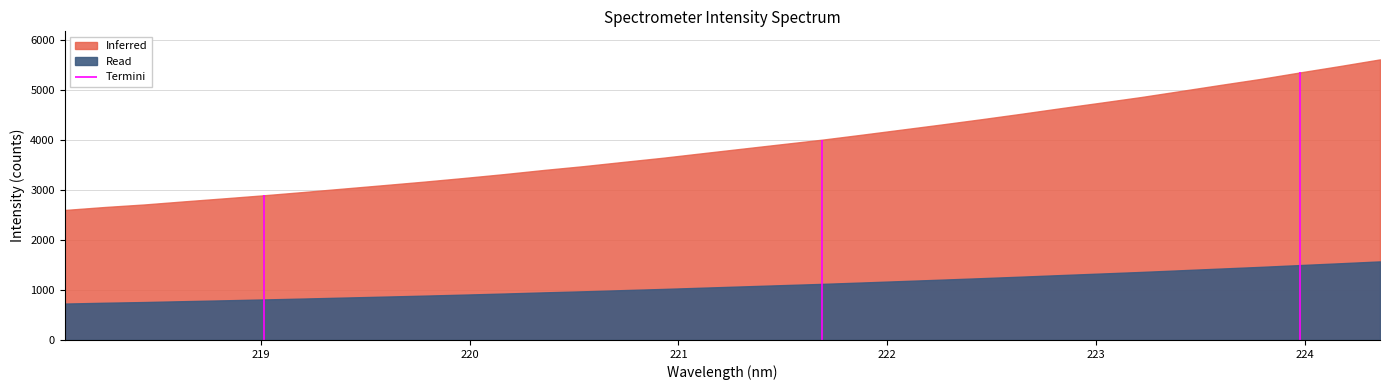

What is the ratio of the value at 223.5987 to the value at 220.3533?

1.5